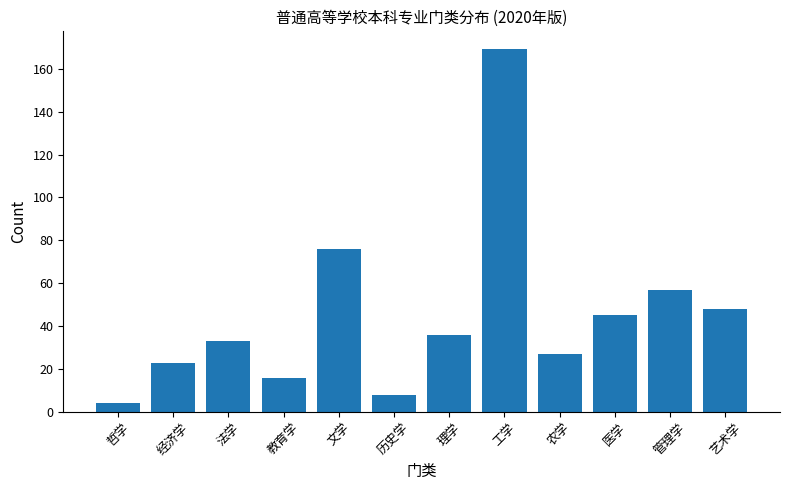

Reading left to right, transcribe all the data shown in this chart.

哲学=4	经济学=23	法学=33	教育学=16	文学=76	历史学=8	理学=36	工学=169	农学=27	医学=45	管理学=57	艺术学=48